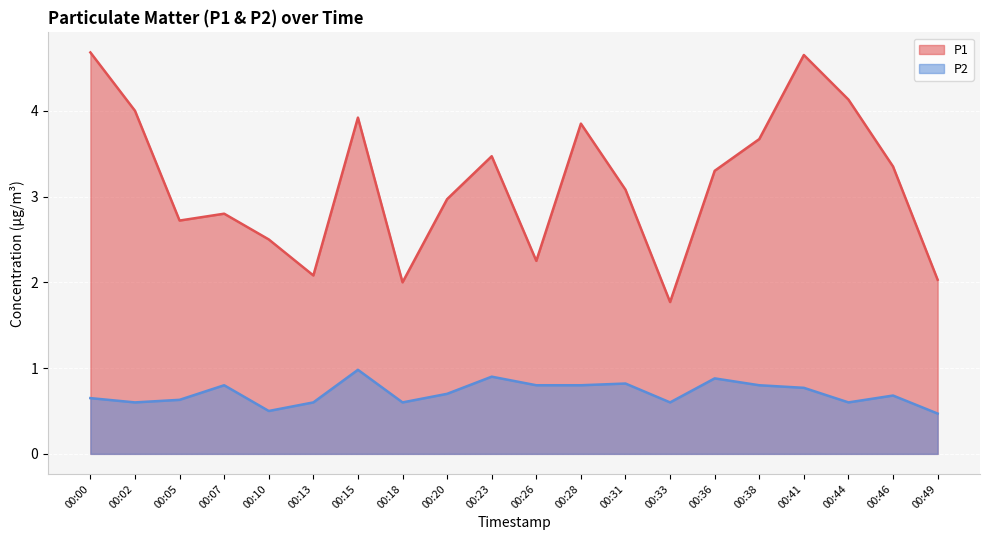

Reading left to right, list all the values displayed in this chart.

P1: 00:00=4.7	00:02=4.0	00:05=2.7	00:07=2.8	00:10=2.5	00:13=2.1	00:15=3.9	00:18=2.0	00:20=3.0	00:23=3.5	00:26=2.2	00:28=3.9	00:31=3.1	00:33=1.8	00:36=3.3	00:38=3.7	00:41=4.7	00:44=4.1	00:46=3.4	00:49=2.0
P2: 00:00=0.7	00:02=0.6	00:05=0.6	00:07=0.8	00:10=0.5	00:13=0.6	00:15=1.0	00:18=0.6	00:20=0.7	00:23=0.9	00:26=0.8	00:28=0.8	00:31=0.8	00:33=0.6	00:36=0.9	00:38=0.8	00:41=0.8	00:44=0.6	00:46=0.7	00:49=0.5